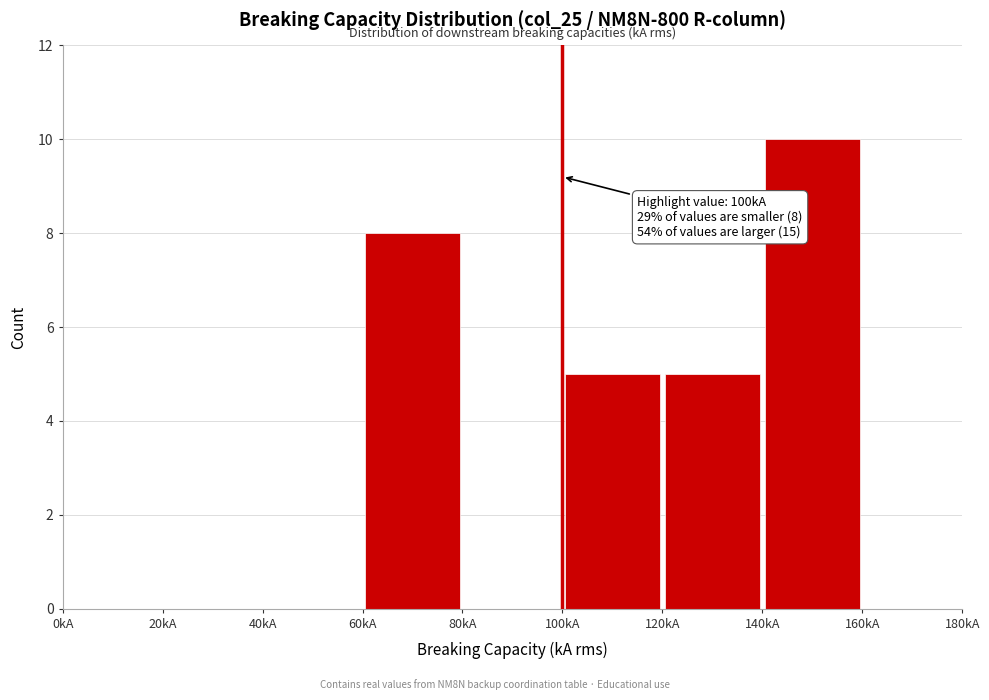

Which range on the x-axis has the tallest bar?

140 to 160